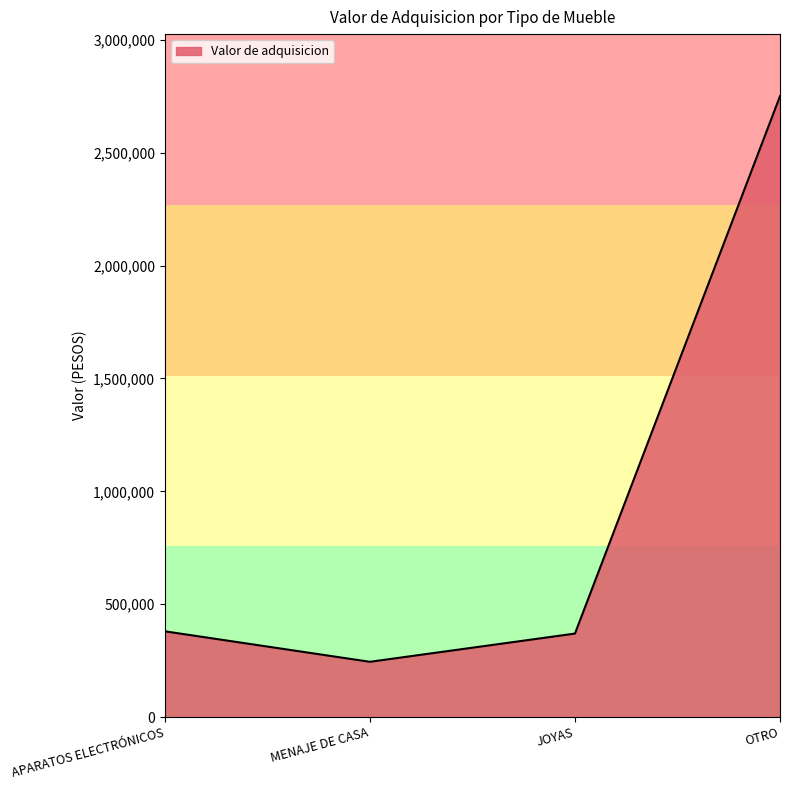

How many interior local valleys (lower than both neighbors) does the data have?

1